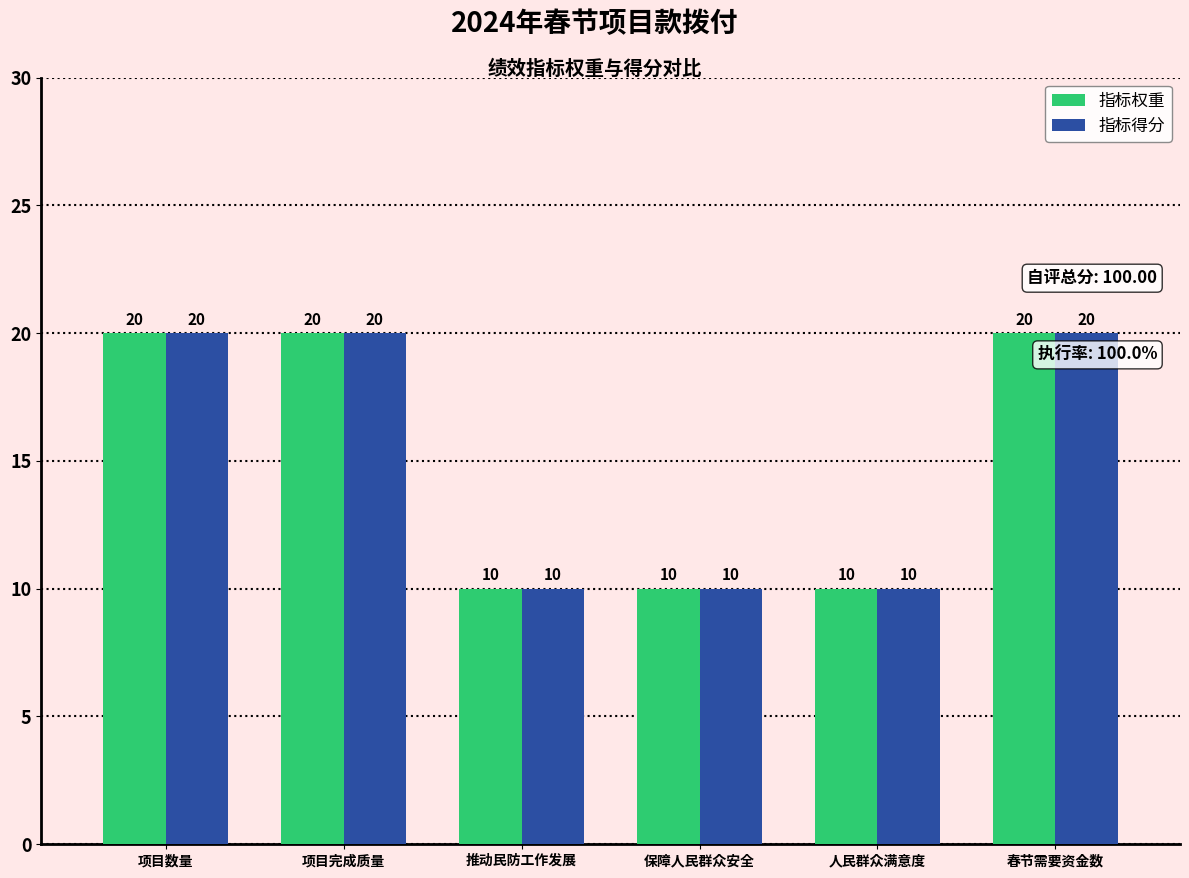

What is the difference between the maximum and minimum values in the 指标得分 series?

10